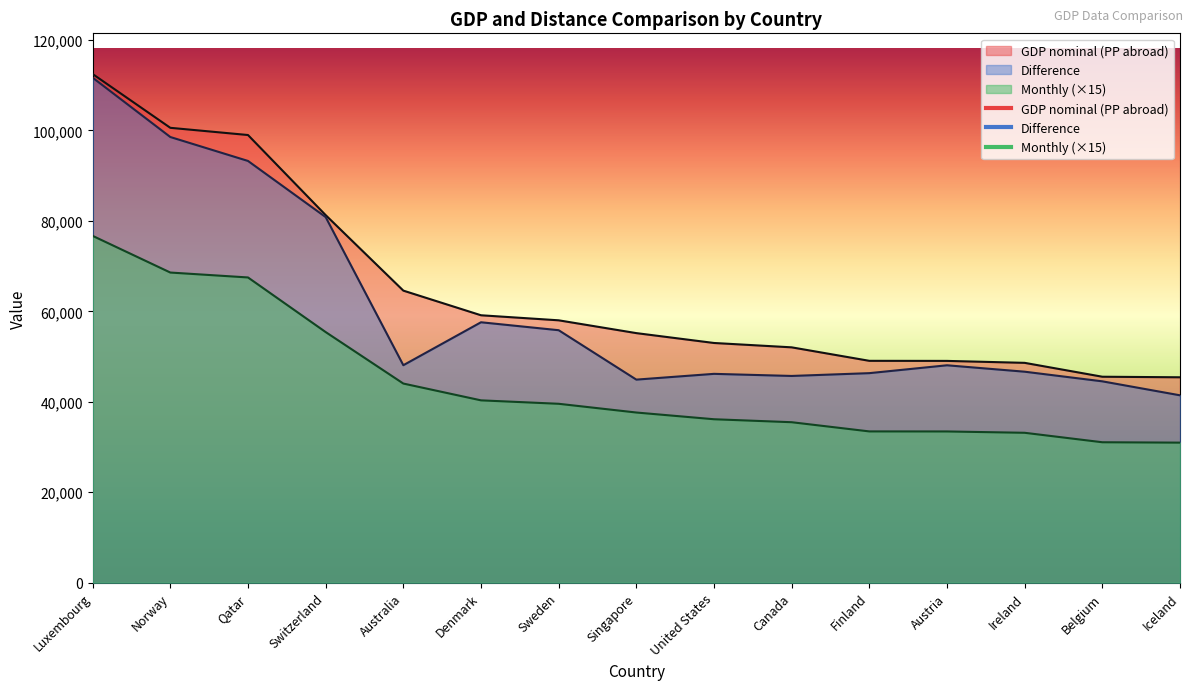

What is the label of the 10th point from the left?

Canada